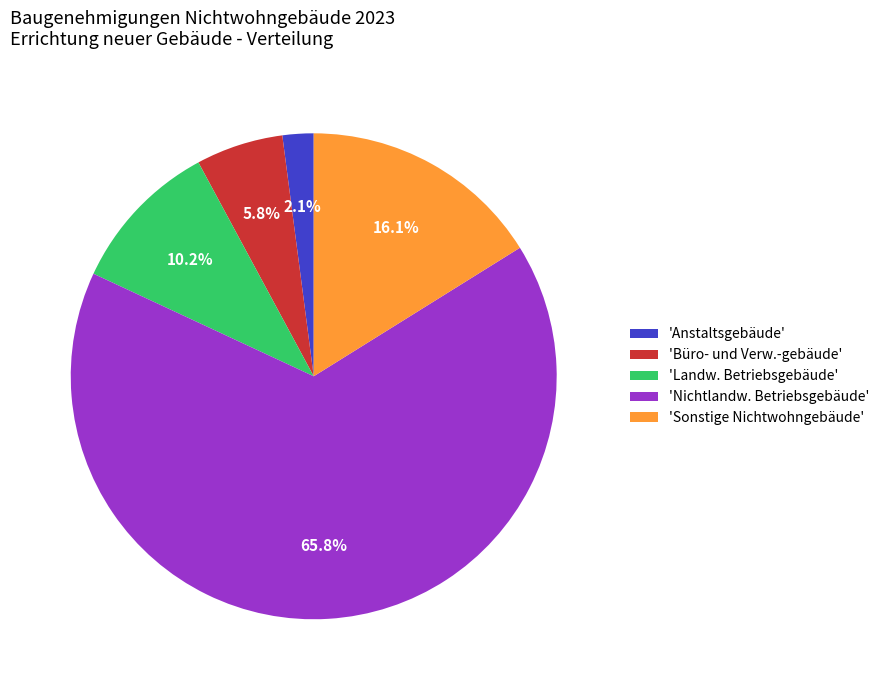

Between 'Anstaltsgebäude' and 'Nichtlandw. Betriebsgebäude', which is larger?

'Nichtlandw. Betriebsgebäude'